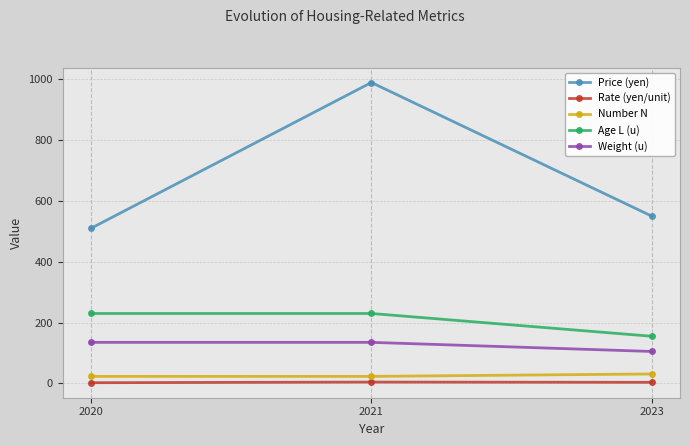

What is the minimum value shown in the chart?

2.2